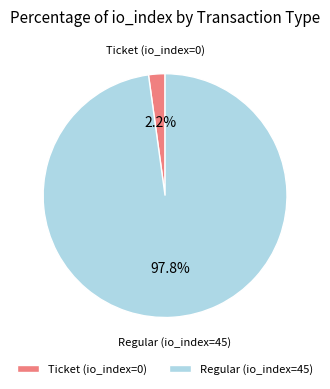

Which slice is the largest?

Regular (io_index=45)